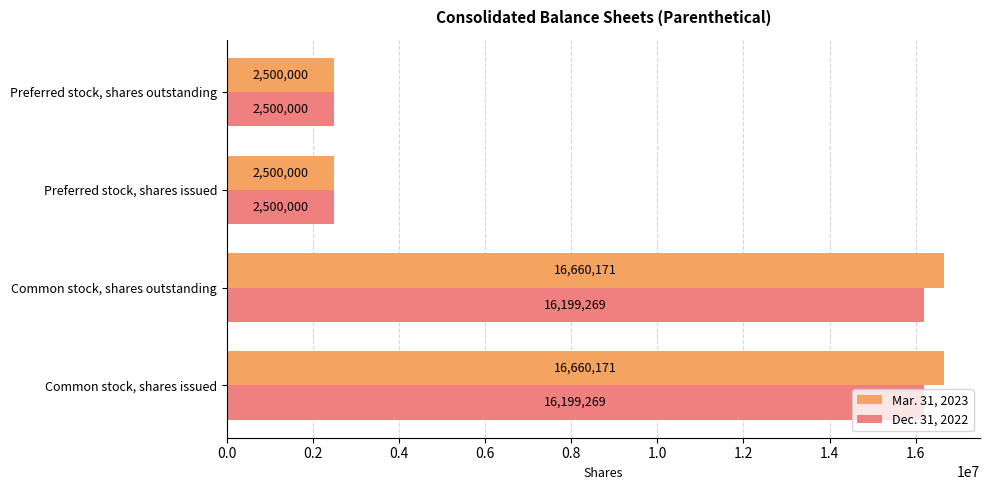

How many Dec. 31, 2022 values are between 2500000 and 16199269?

4